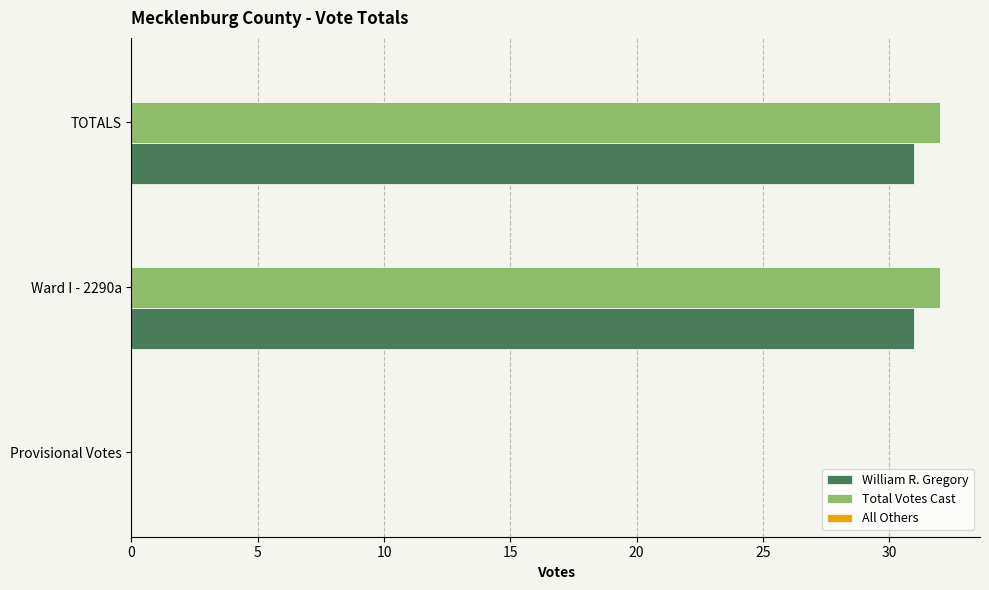

What is the greatest value displayed?

32